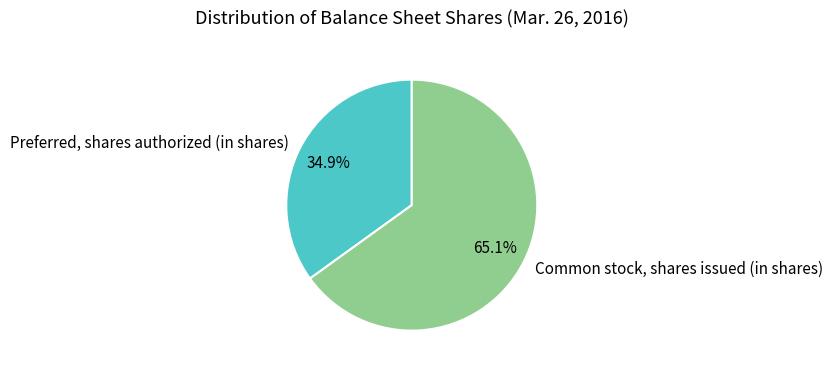

How much of the chart is everything except Preferred, shares authorized (in shares)?

65.1%